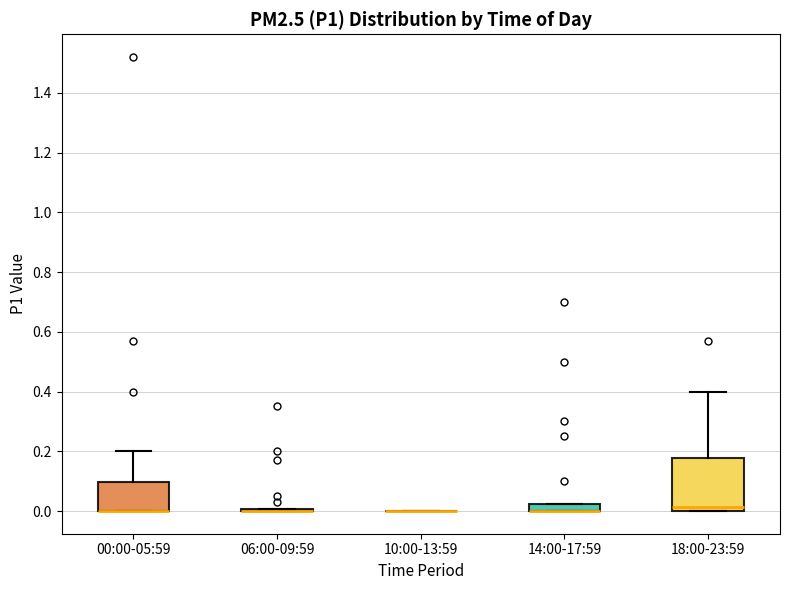

Which box is the tallest, from its lower edge to its upper edge?

18:00-23:59